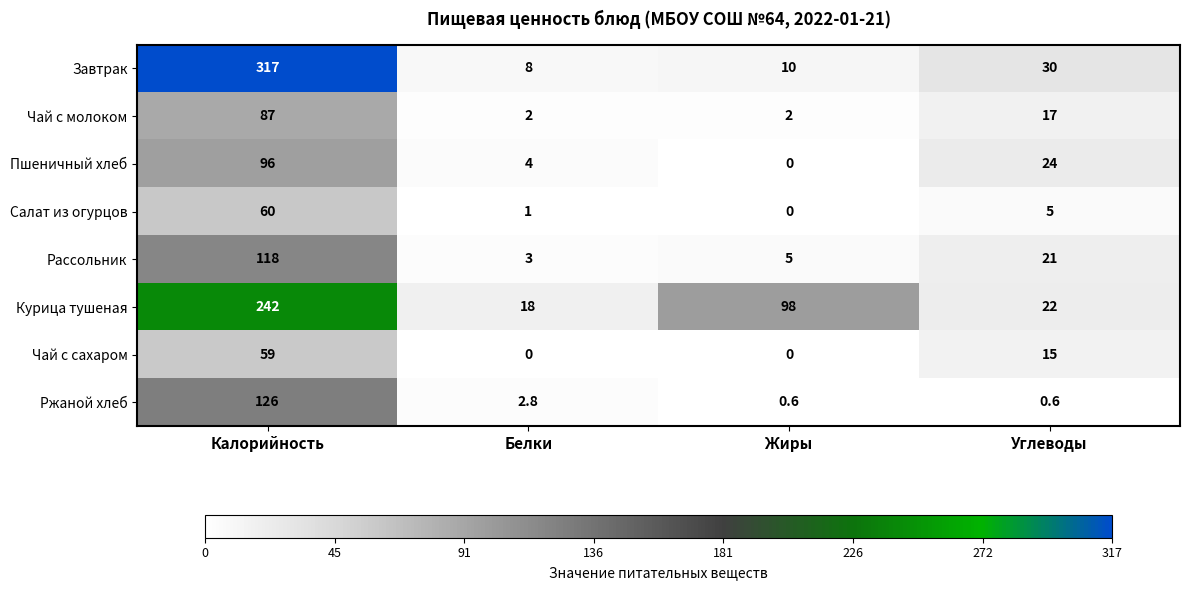

List the series in order of their peak value, highest first.

Завтрак, Курица тушеная, Ржаной хлеб, Рассольник, Пшеничный хлеб, Чай с молоком, Салат из огурцов, Чай с сахаром